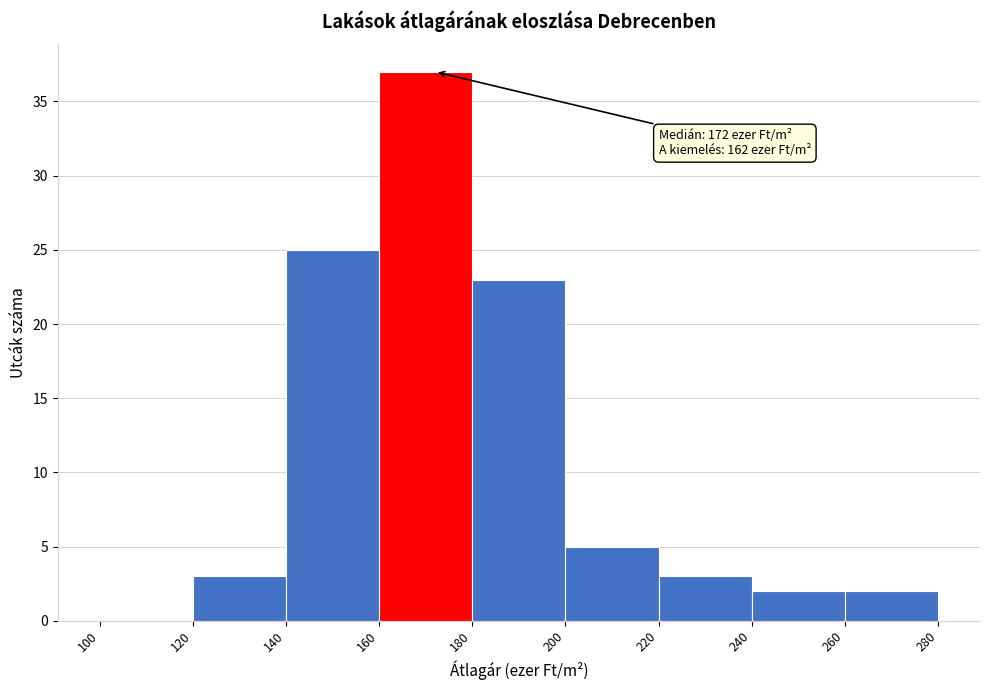

Over which range of the x-axis is the bar tallest?

160 to 180